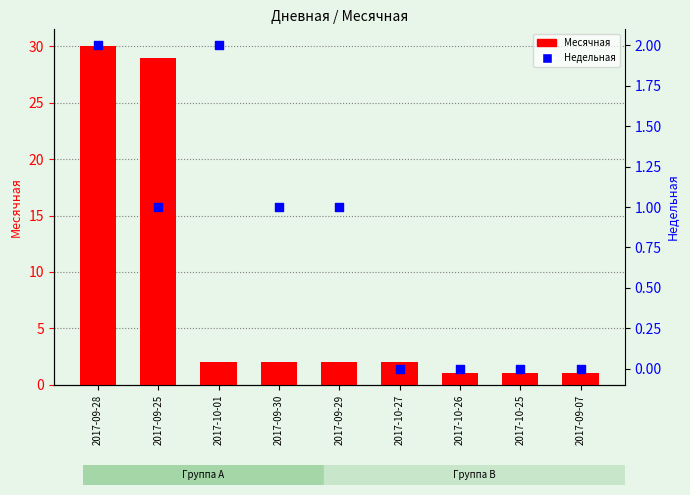

Which series contains the highest Y value?

Месячная